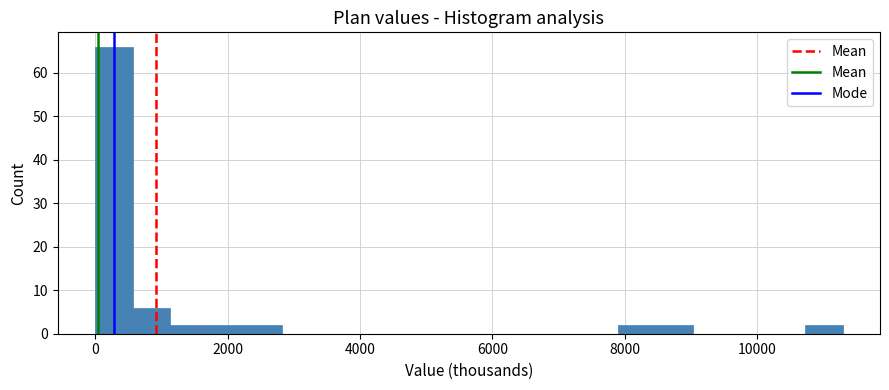

Read against the x-axis, roughly where is the centre of the tallest bar?

200